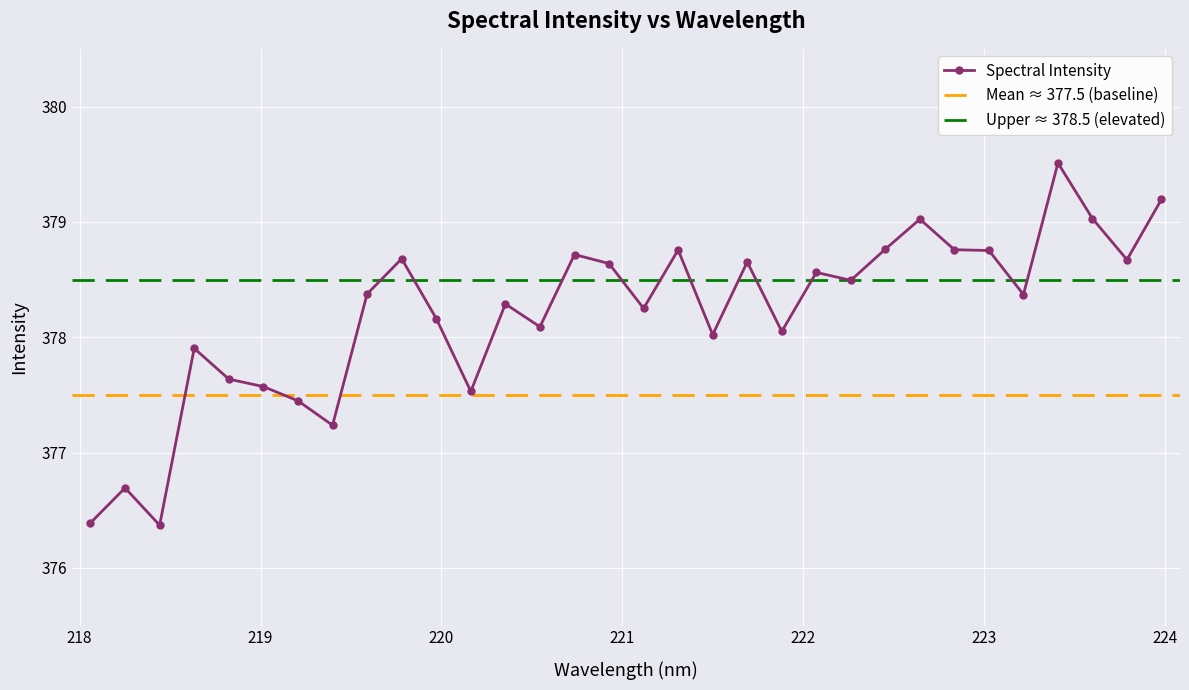

What is the sum of the values at 218.2508 and 223.7895?

755.4